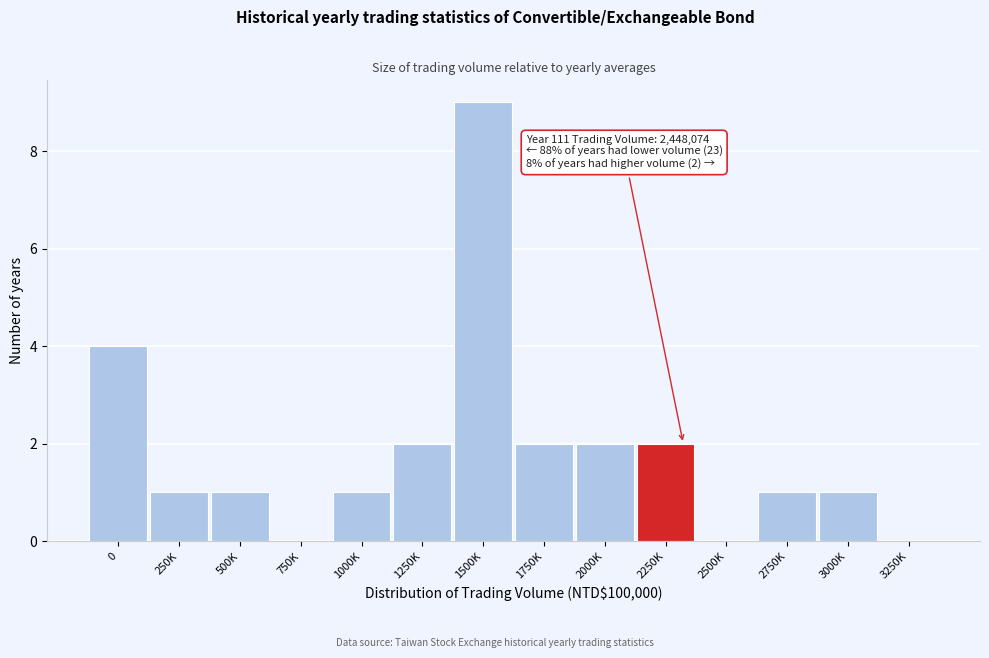

Reading right to left, what are all the values shown in this chart?

3250K=0	3000K=1	2750K=1	2500K=0	2250K=2	2000K=2	1750K=2	1500K=9	1250K=2	1000K=1	750K=0	500K=1	250K=1	0=4